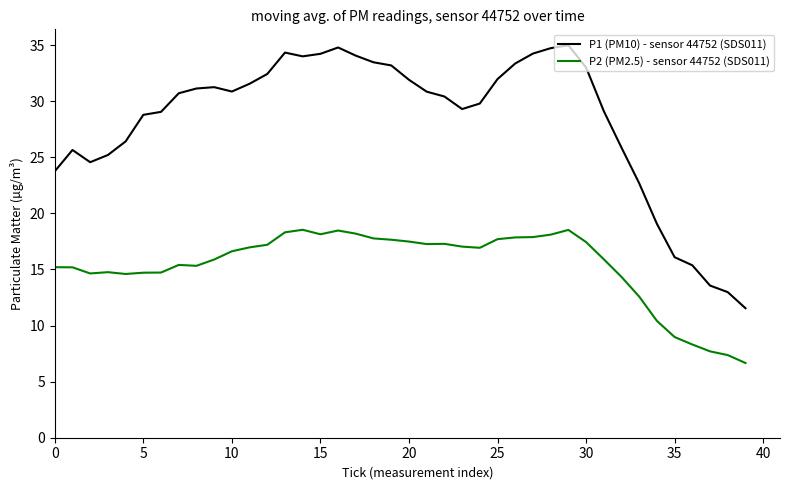

List the series in order of their peak value, highest first.

P1 (PM10) - sensor 44752 (SDS011), P2 (PM2.5) - sensor 44752 (SDS011)